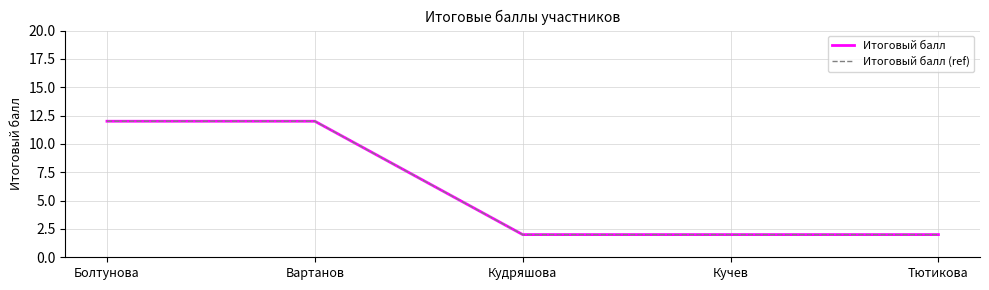

True or false: Итоговый балл (ref) has more than 0 points higher than both neighbors.

False